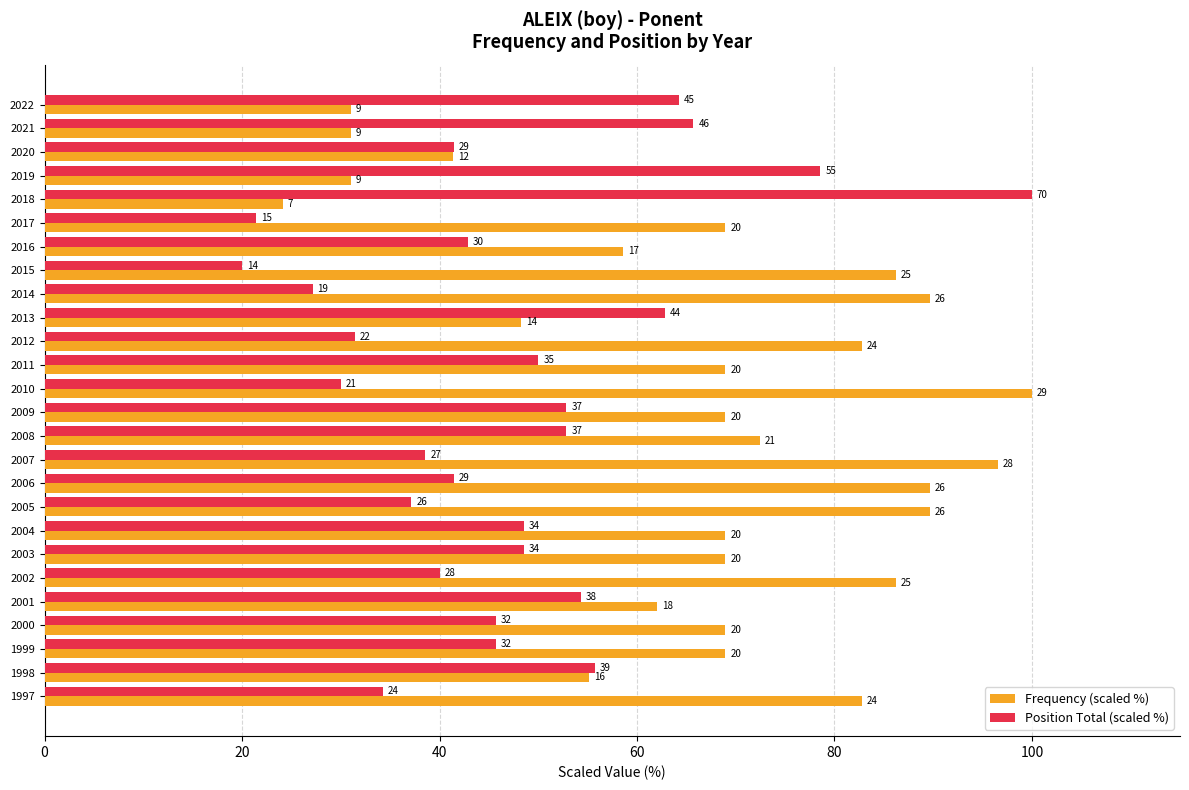

At how many categories does at least one series exceed 30?

26